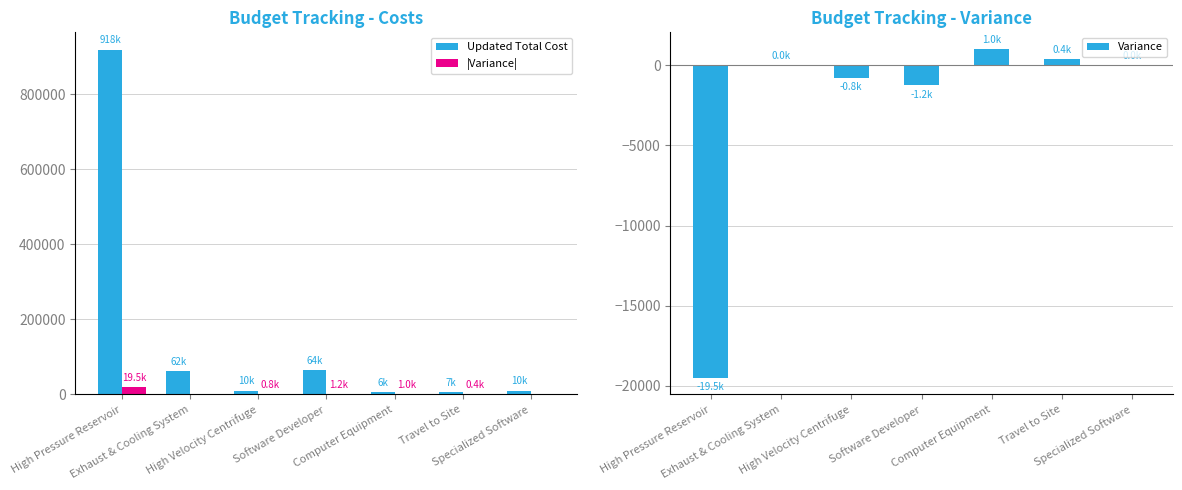

Which category has the lowest value in the Variance series?

High Pressure Reservoir